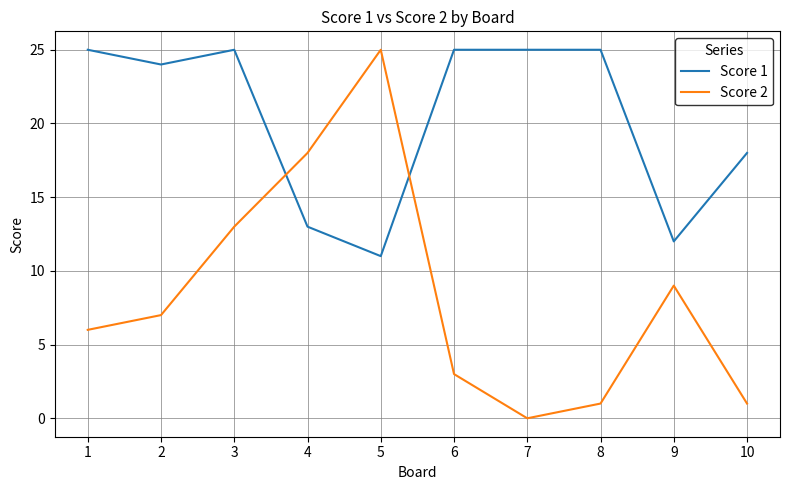

How many lines are shown in the chart?

2